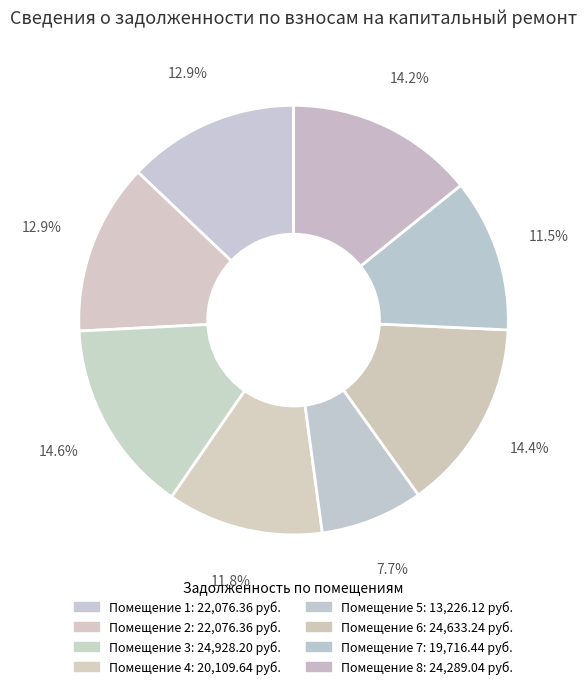

How many segments does this pie chart have?

8